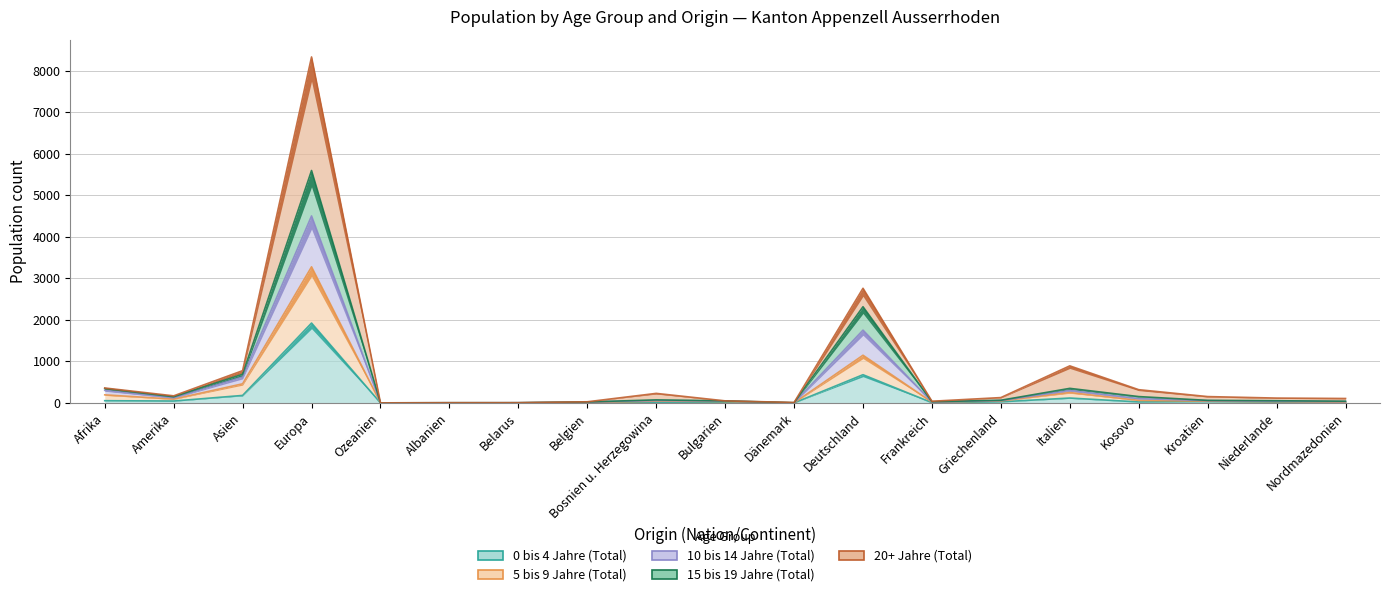

True or false: 10 bis 14 Jahre (Total) and 15 bis 19 Jahre (Total) intersect in this chart.

False